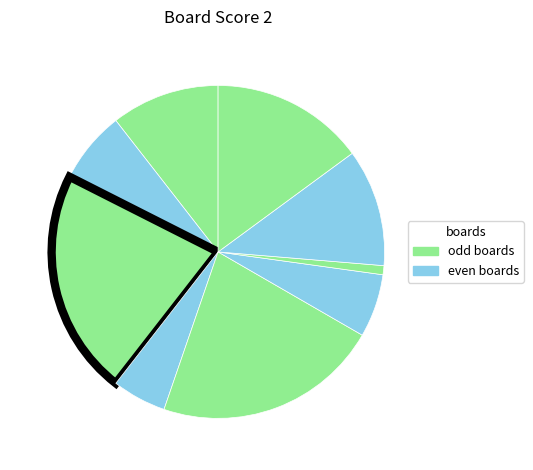

Rank the categories by value from lowest to highest.

2, 11, 8, 5, 7, 3, 1, 9, 10, 4, 6